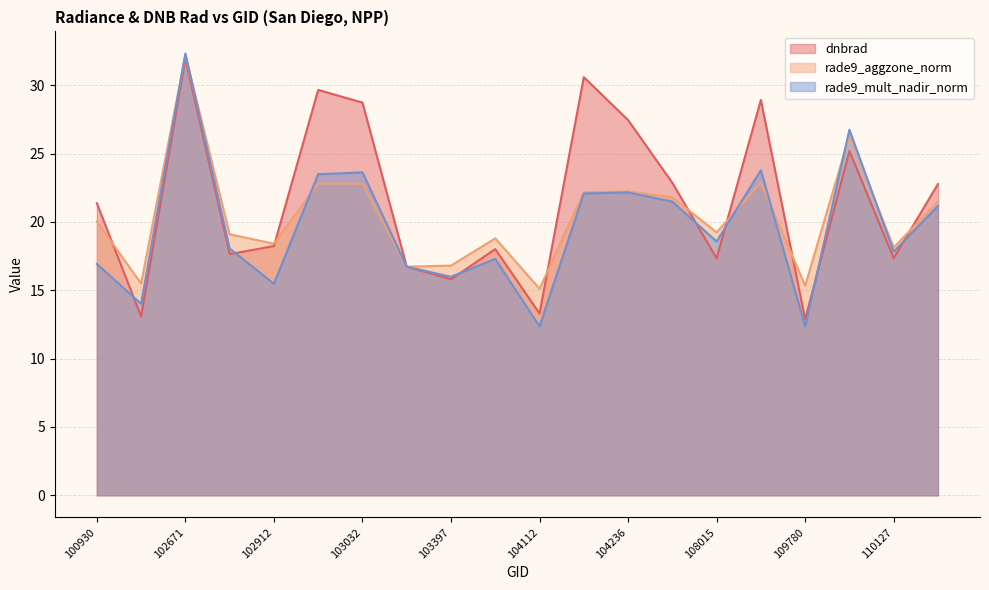

Rank the categories by rade9_aggzone_norm value from highest to lowest.

102671, 109954, 108715, 103032, 102920, 104236, 104229, 104355, 110299, 100930, 108015, 102792, 103761, 102912, 110127, 103397, 103279, 102551, 109780, 104112